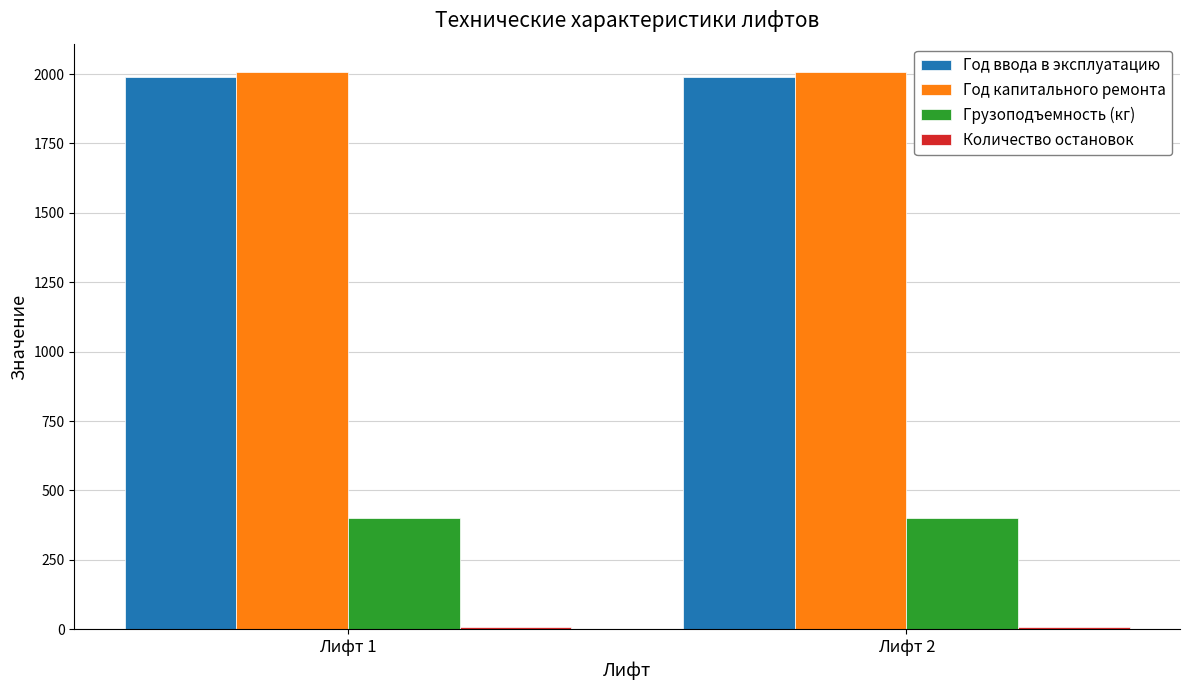

The value of Год капитального ремонта at Лифт 1 is 2826. True or false?

False